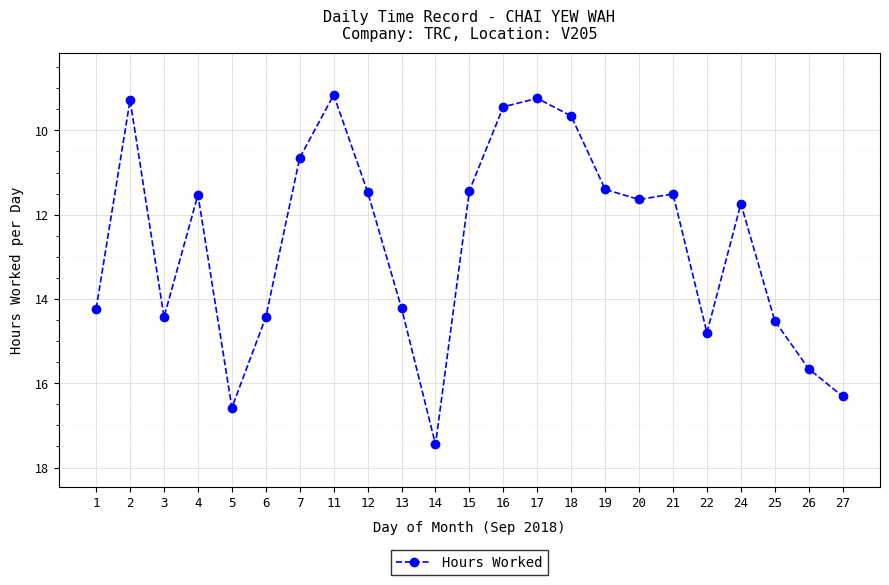

At which category does the chart reach its peak across all series?

14